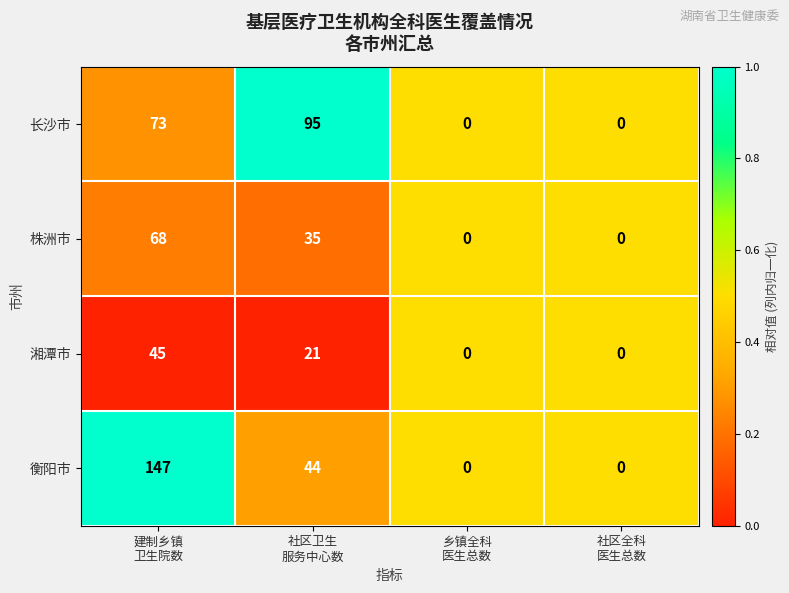

Which series changed the most between 建制乡镇
卫生院数 and 社区卫生
服务中心数?

衡阳市